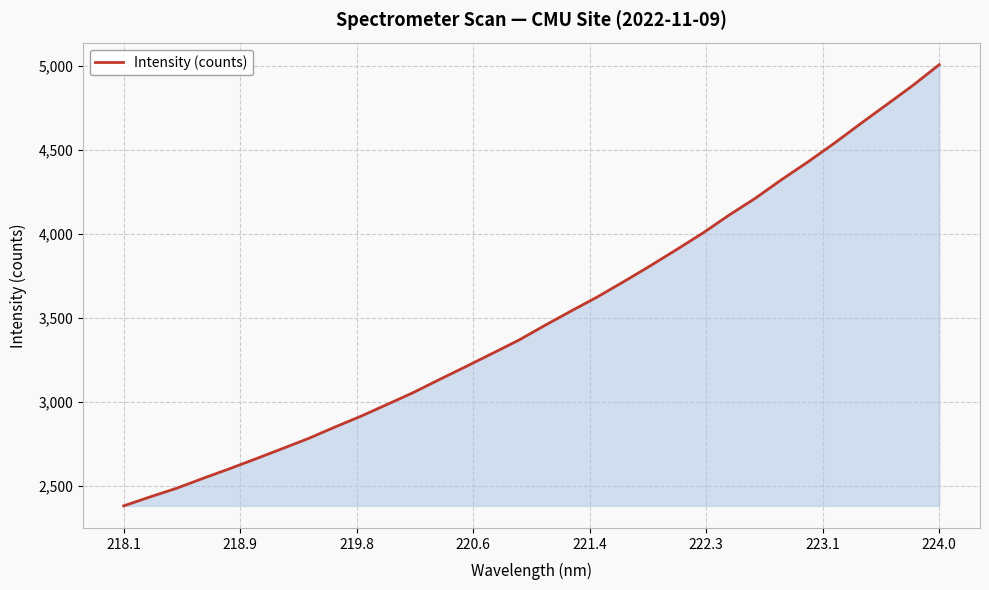

What is the maximum value shown in the chart?

5008.4